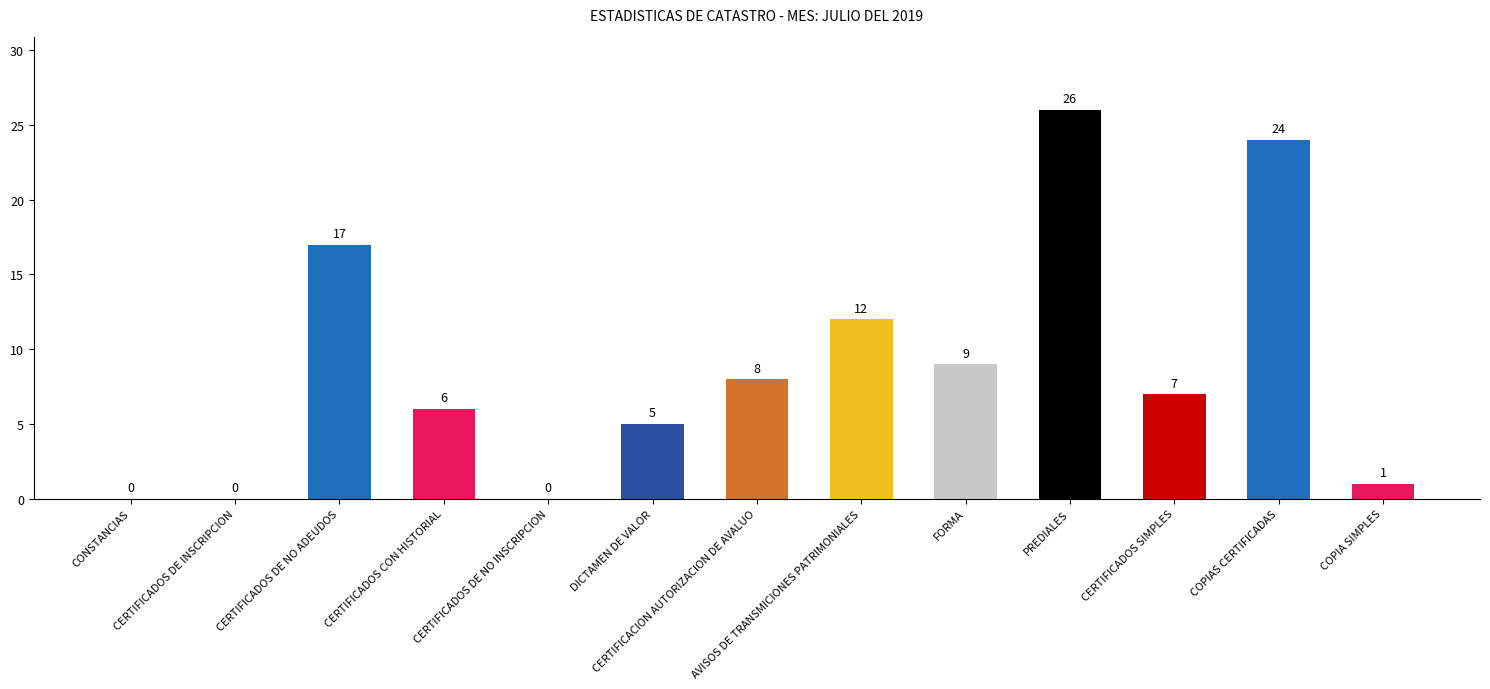

What is the sum of all values?

115